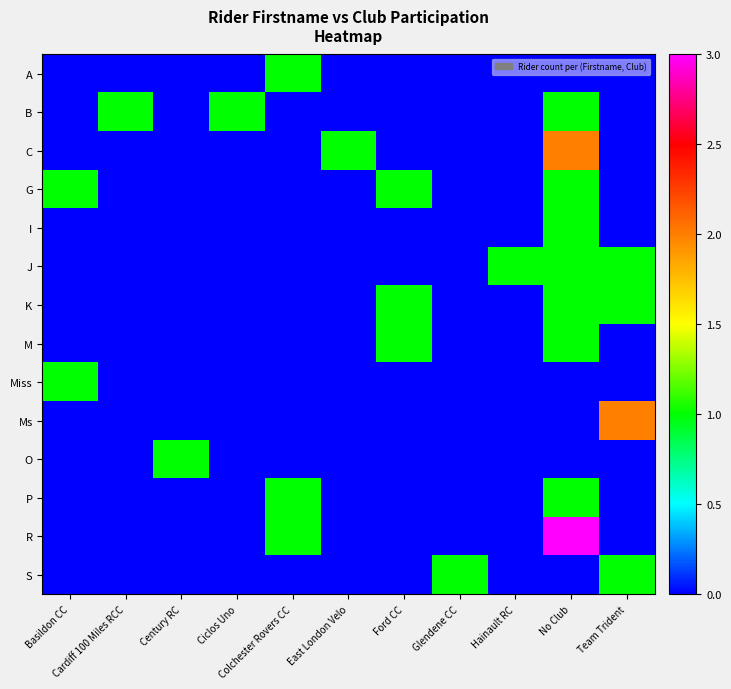

Rank the series by their maximum value, from highest to lowest.

R, C, Ms, A, B, G, I, J, K, M, Miss, O, P, S